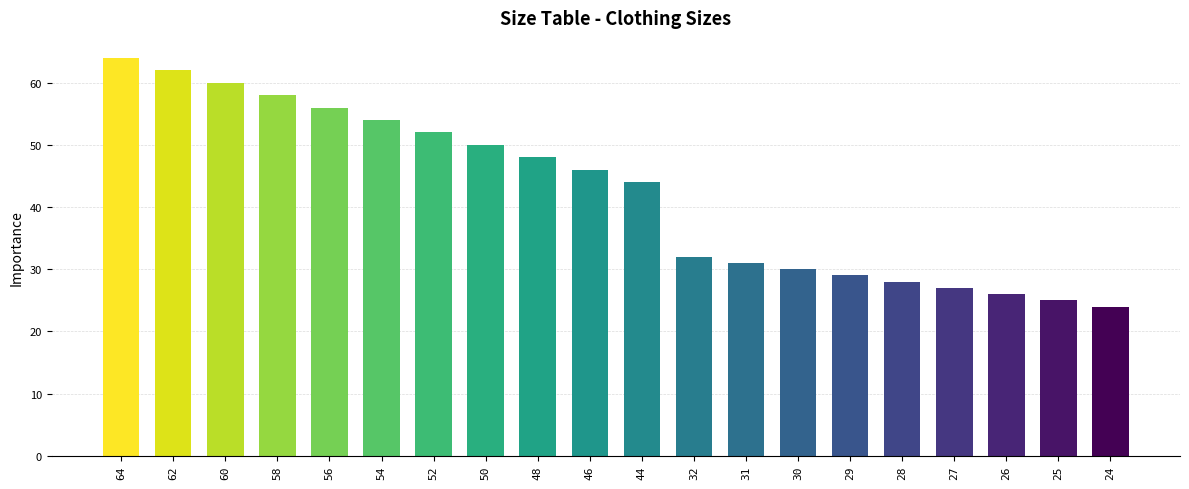

Are the bars horizontal?

No